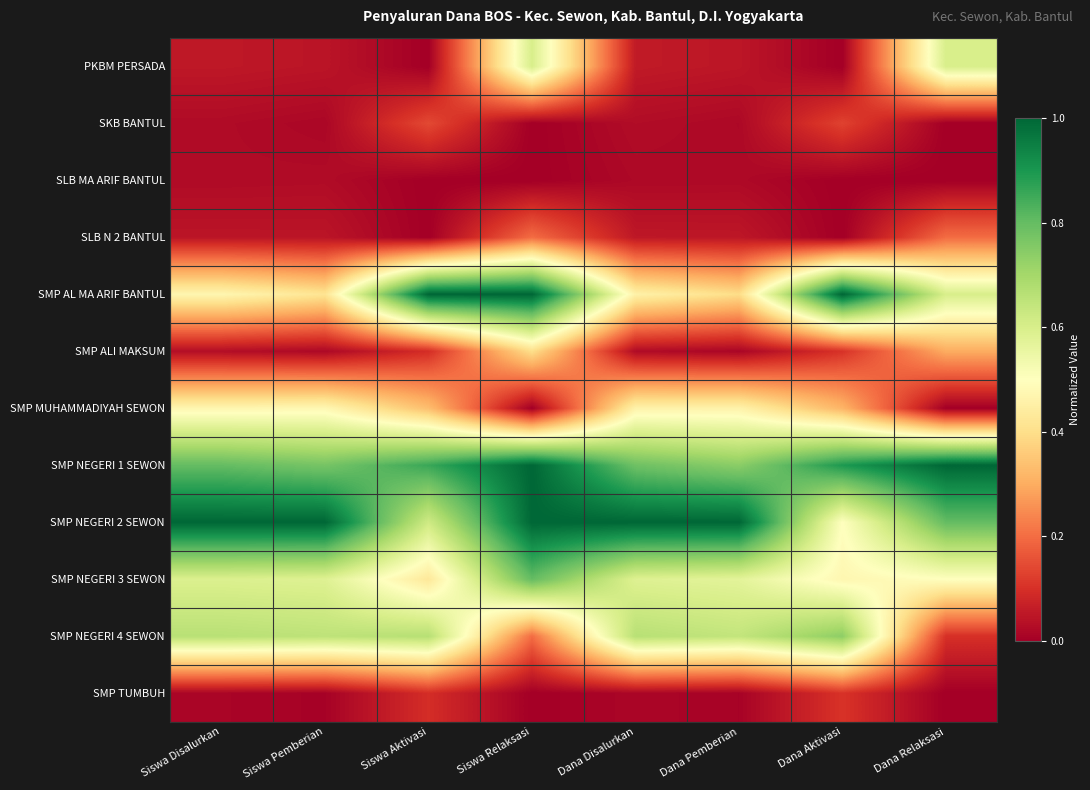

How many distinct data groups are displayed?

12